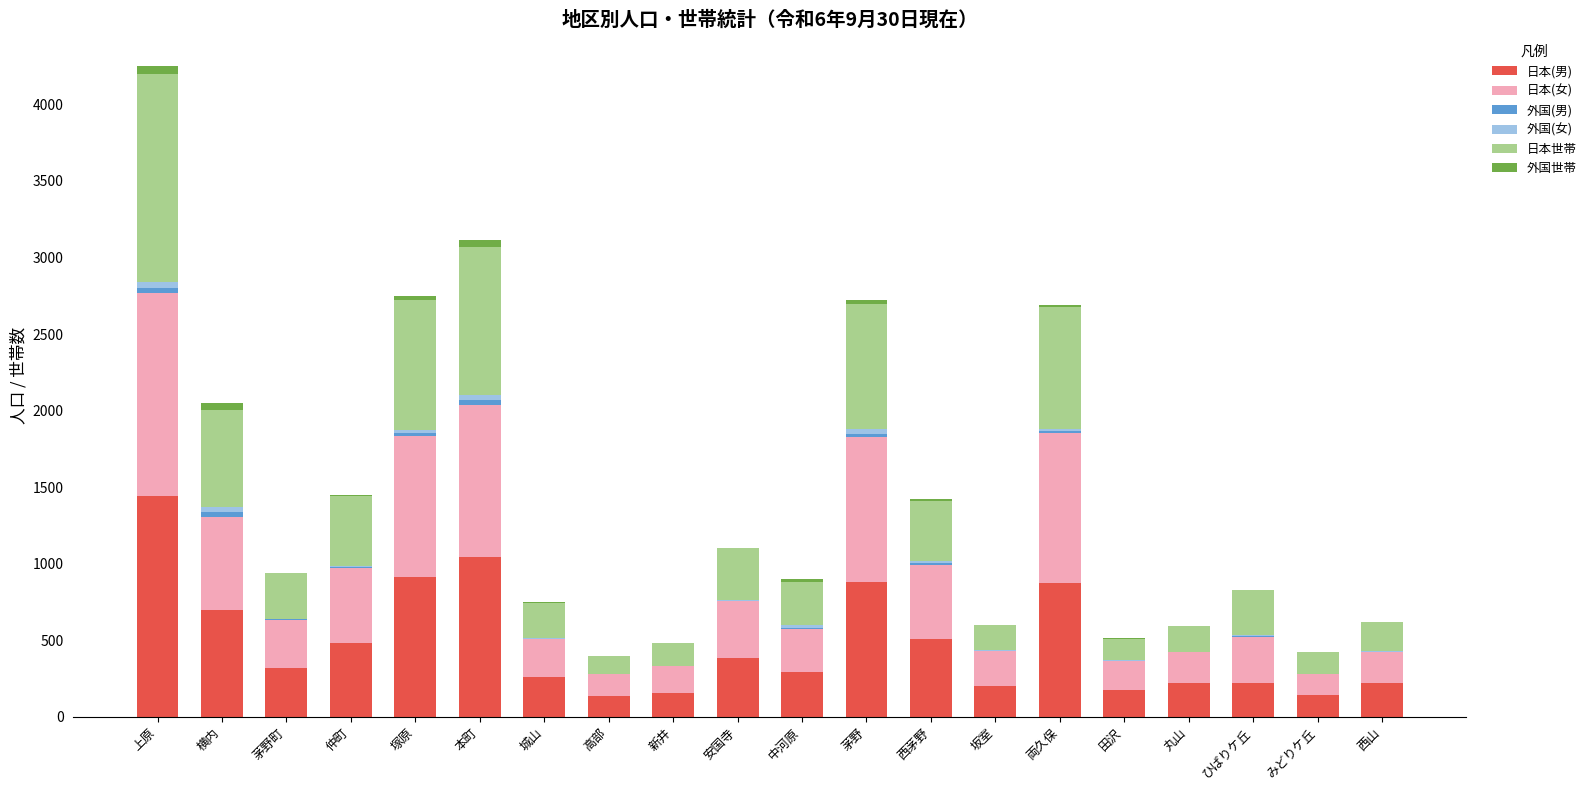

Which category has the highest value in the 日本(男) series?

上原